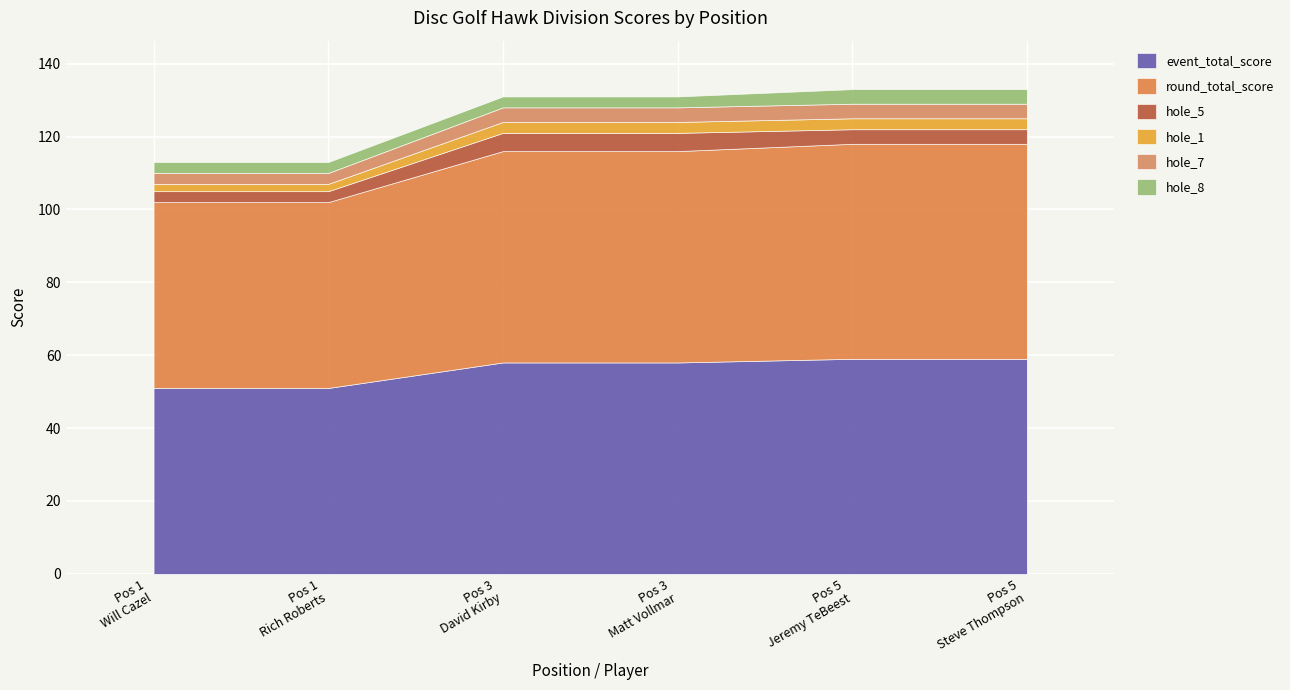

The event_total_score series shows 51 at 1. True or false?

True